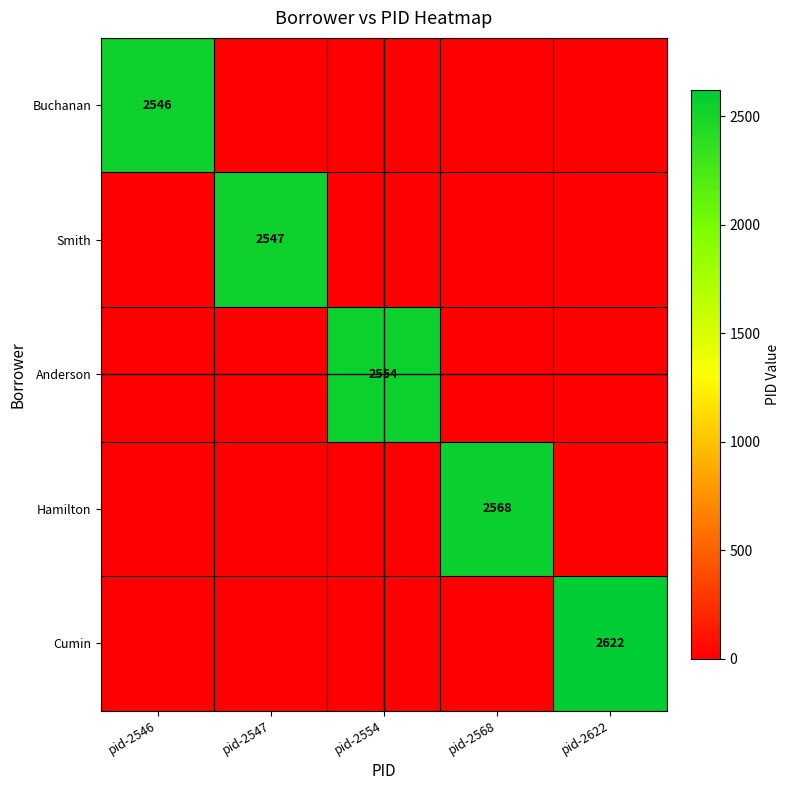

Is it true that Cumin equals 4230 at pid-2622?

False